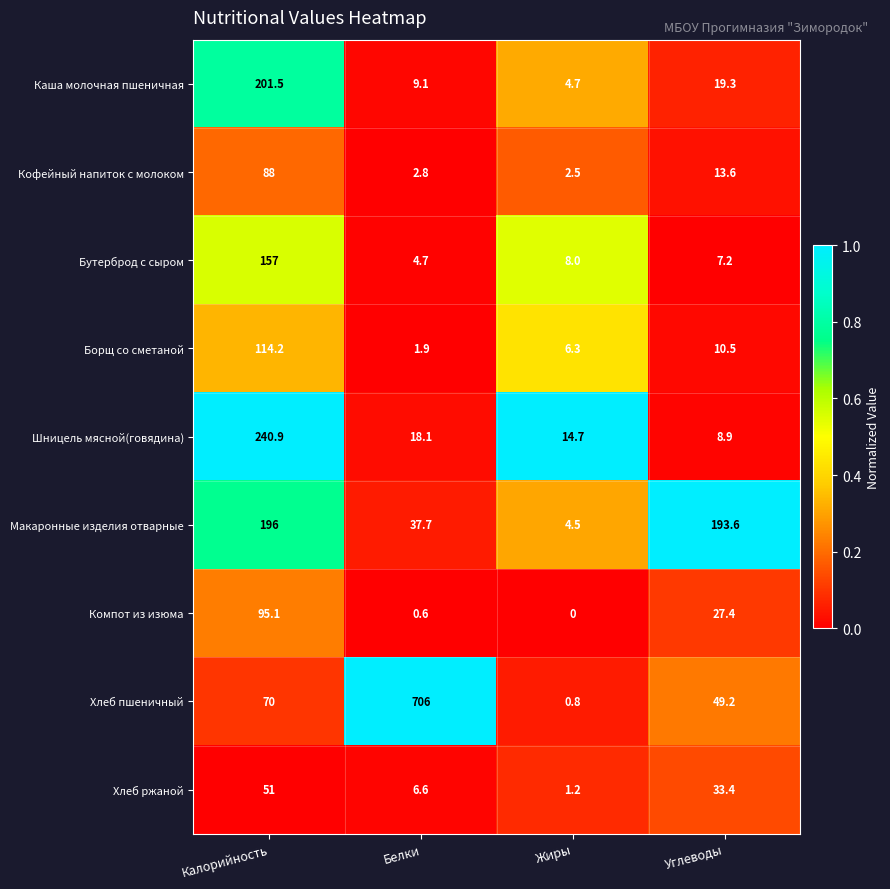

At which category is the sum across all series the highest?

Калорийность